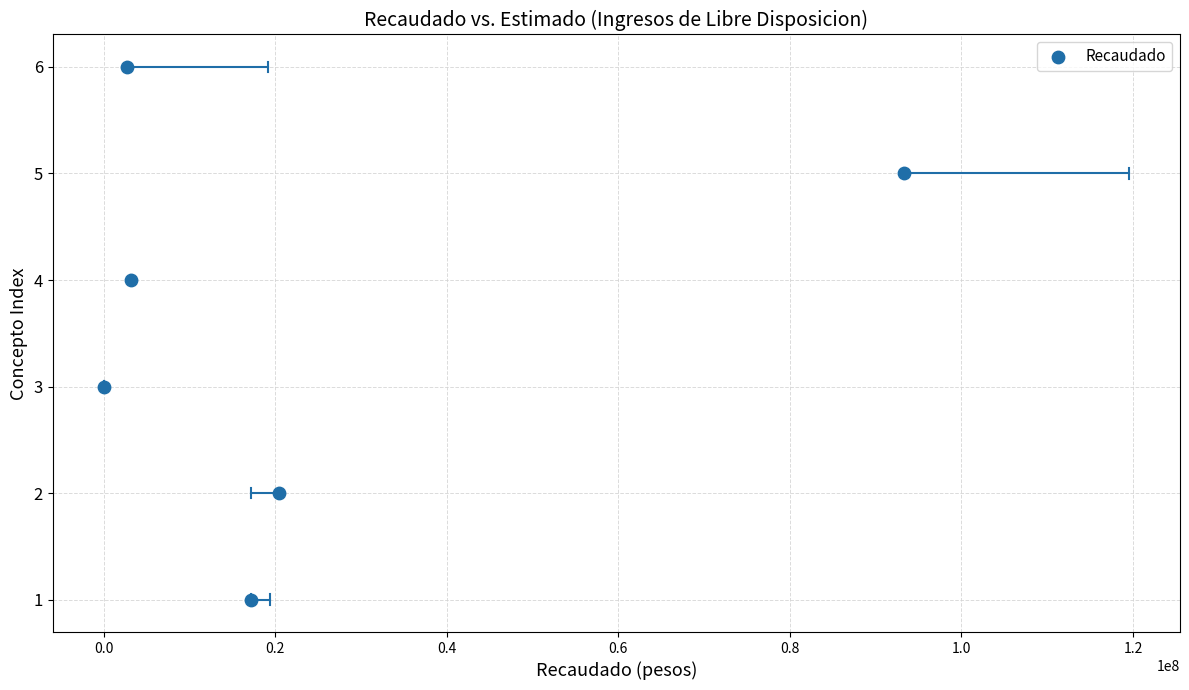

What is the average Y value?

4